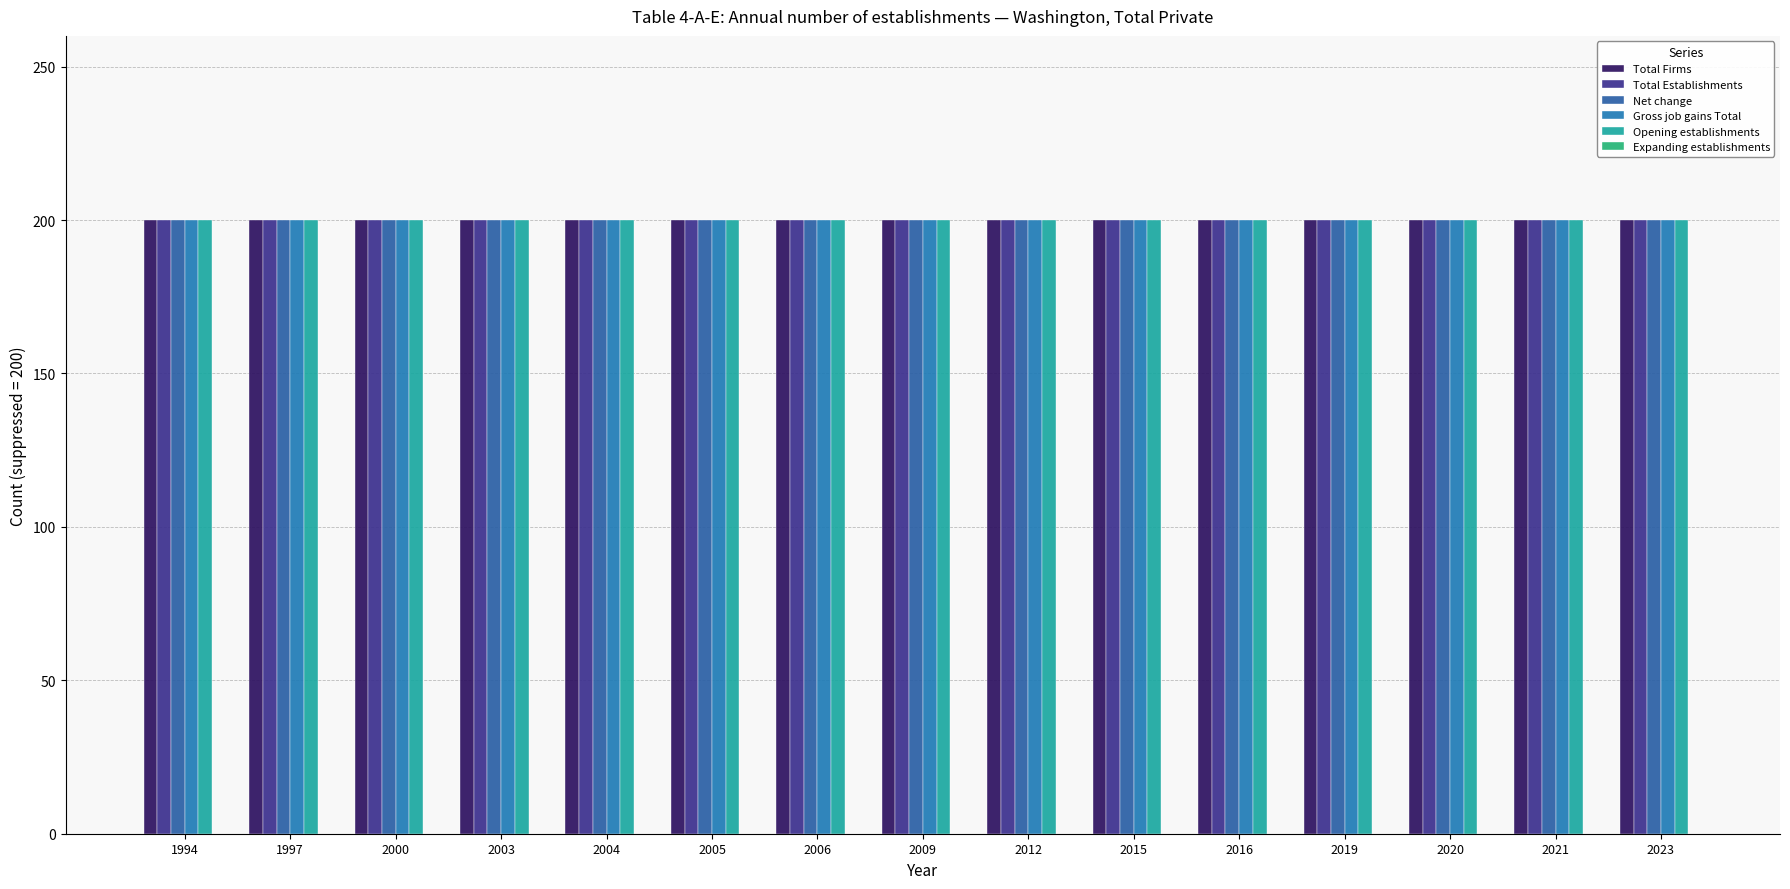

Which series has the largest total across all categories?

Total Firms